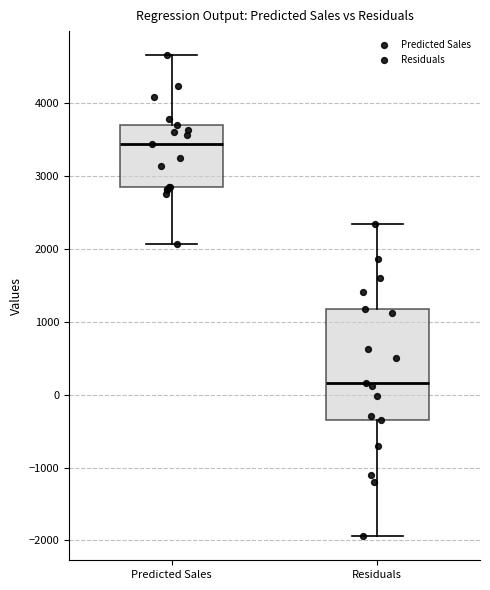

Reading left to right, read every box against the y-axis: the position of its median line, the range the box covers, and the ends of its whiskers. The values are not printed on the chart, so give them approximately, as read against the axis.

Predicted Sales: median 3400, box 2800 to 3700, whiskers 2100 to 4700
Residuals: median 200, box -300 to 1200, whiskers -1900 to 2300